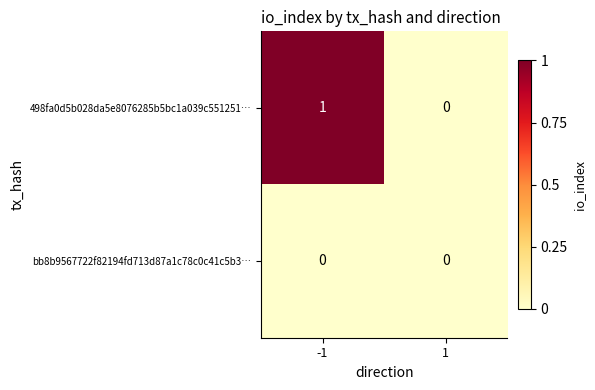

Reading left to right, transcribe all the data shown in this chart.

498fa0d5b028da5e8076285b5bc1a039c551251…: 1	0
bb8b9567722f82194fd713d87a1c78c0c41c5b3…: 0	0